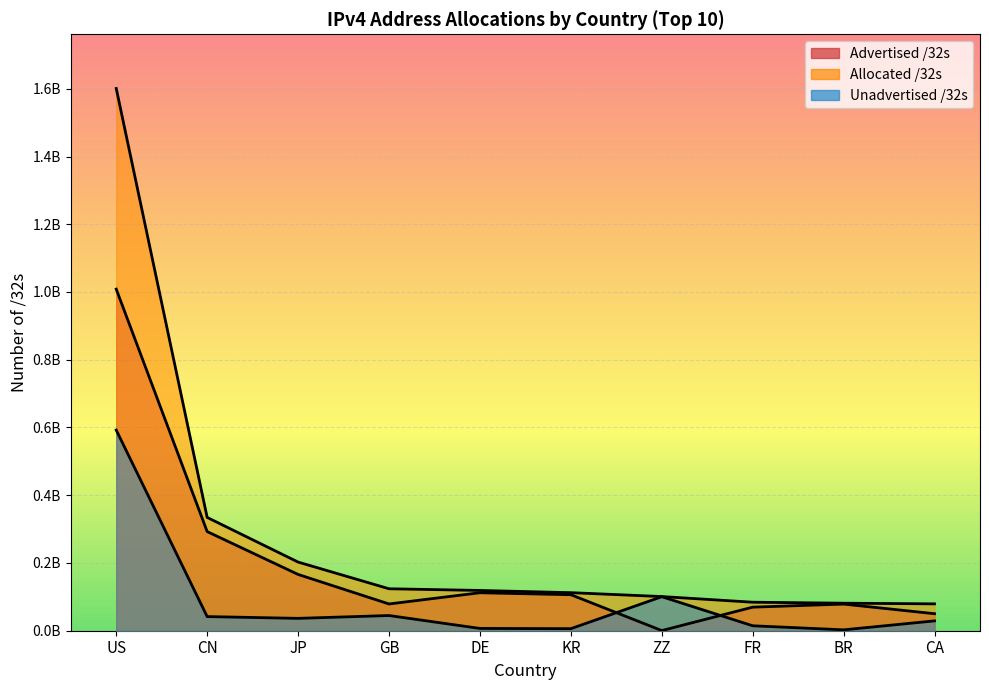

Read the Allocated /32s value at KR.

112358912